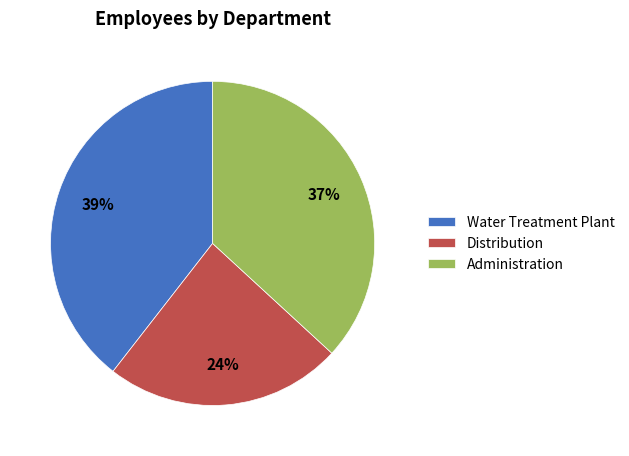

Count the number of slices in the pie.

3